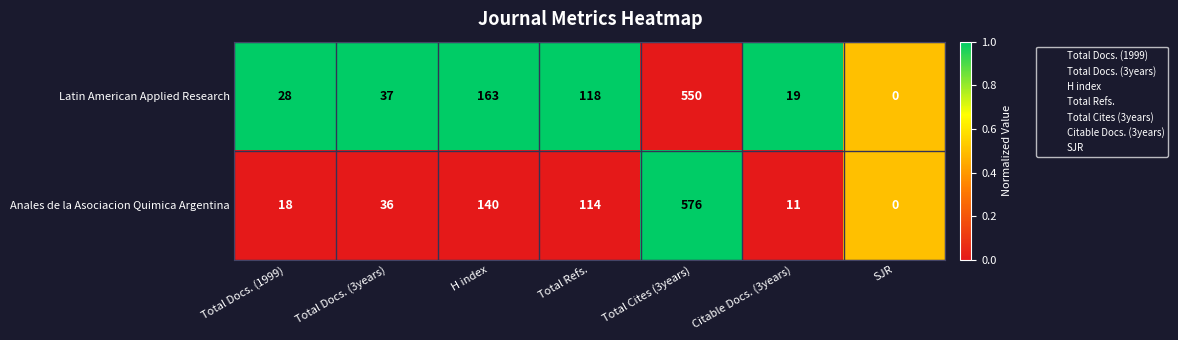

List the series in order of their peak value, highest first.

Anales de la Asociacion Quimica Argentina, Latin American Applied Research